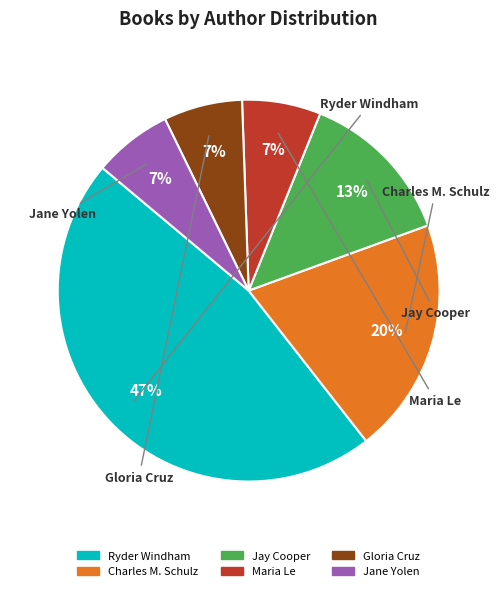

To the nearest percent, what is the difference between the Jane Yolen and Jay Cooper slice percentages?

7%